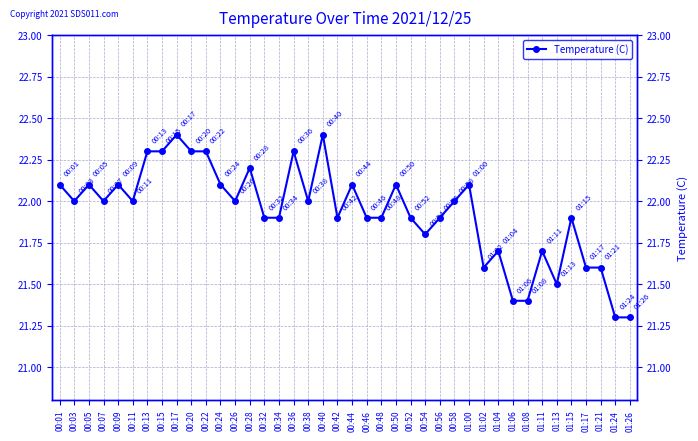

Reading left to right, extract all data points from this chart.

00:01=22.1	00:03=22.0	00:05=22.1	00:07=22.0	00:09=22.1	00:11=22.0	00:13=22.3	00:15=22.3	00:17=22.4	00:20=22.3	00:22=22.3	00:24=22.1	00:26=22.0	00:28=22.2	00:32=21.9	00:34=21.9	00:36=22.3	00:38=22.0	00:40=22.4	00:42=21.9	00:44=22.1	00:46=21.9	00:48=21.9	00:50=22.1	00:52=21.9	00:54=21.8	00:56=21.9	00:58=22.0	01:00=22.1	01:02=21.6	01:04=21.7	01:06=21.4	01:08=21.4	01:11=21.7	01:13=21.5	01:15=21.9	01:17=21.6	01:21=21.6	01:24=21.3	01:26=21.3